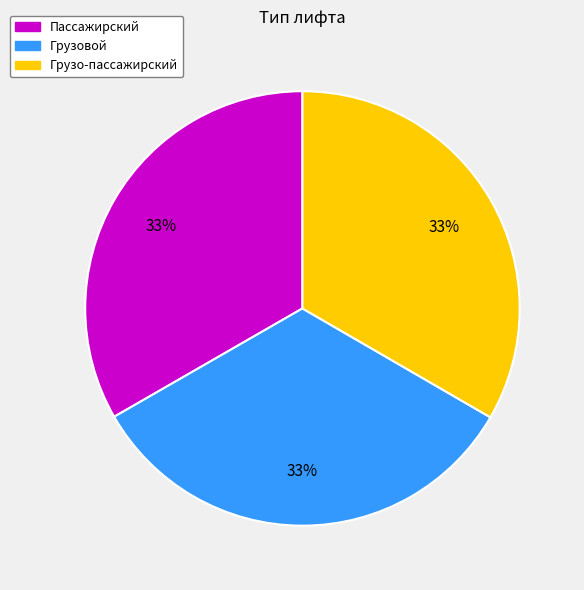

True or false: Пассажирский accounts for 33% of the total.

True